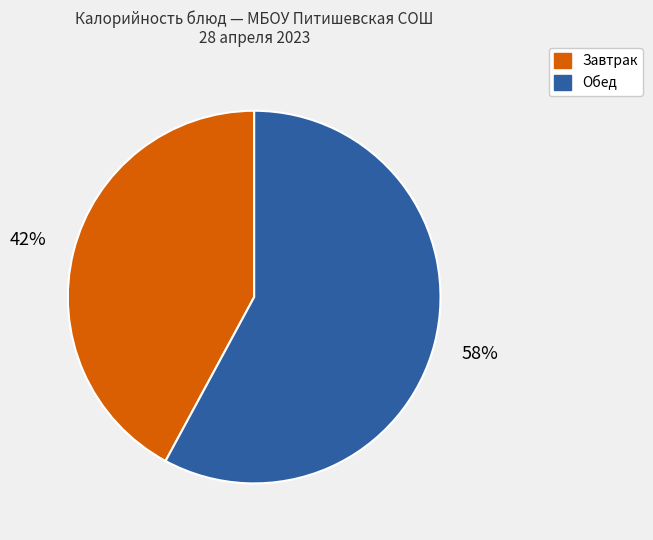

Is there any slice that represents more than half of the pie?

Yes